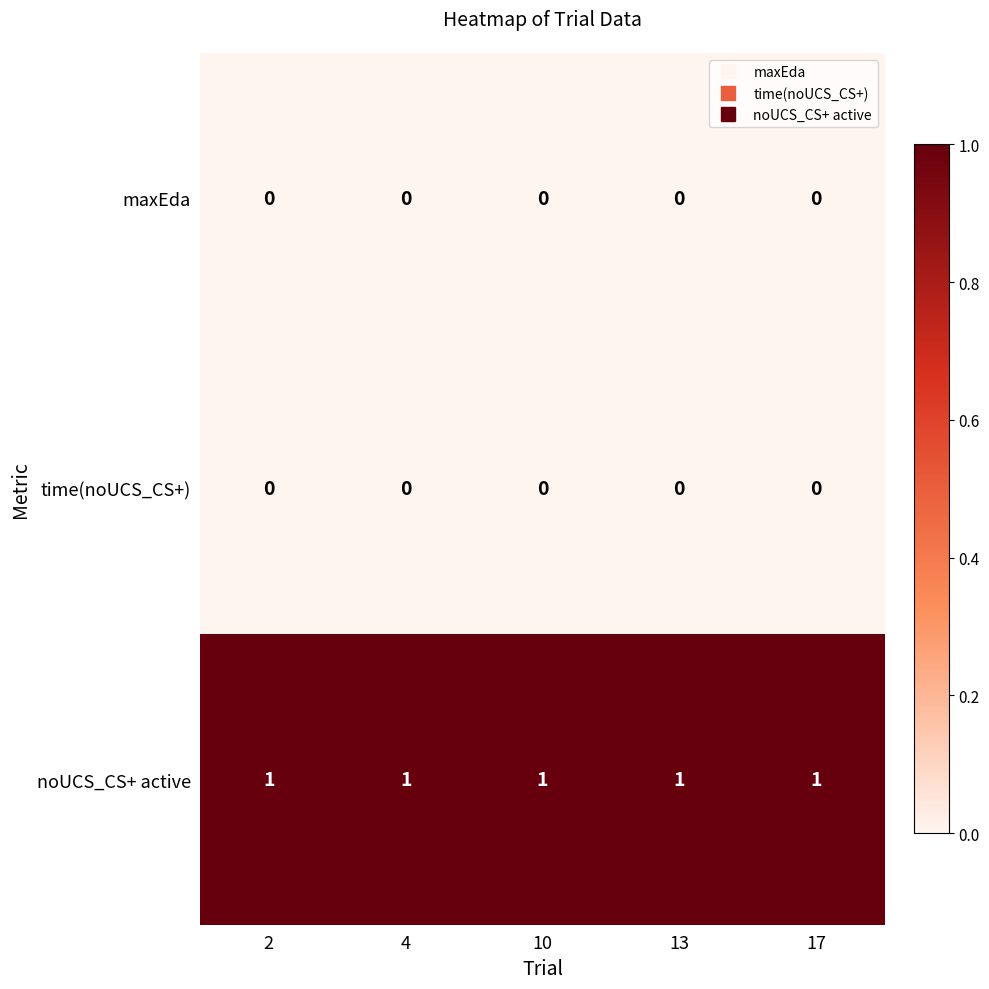

True or false: maxEda has a value of 0 at 2.

True